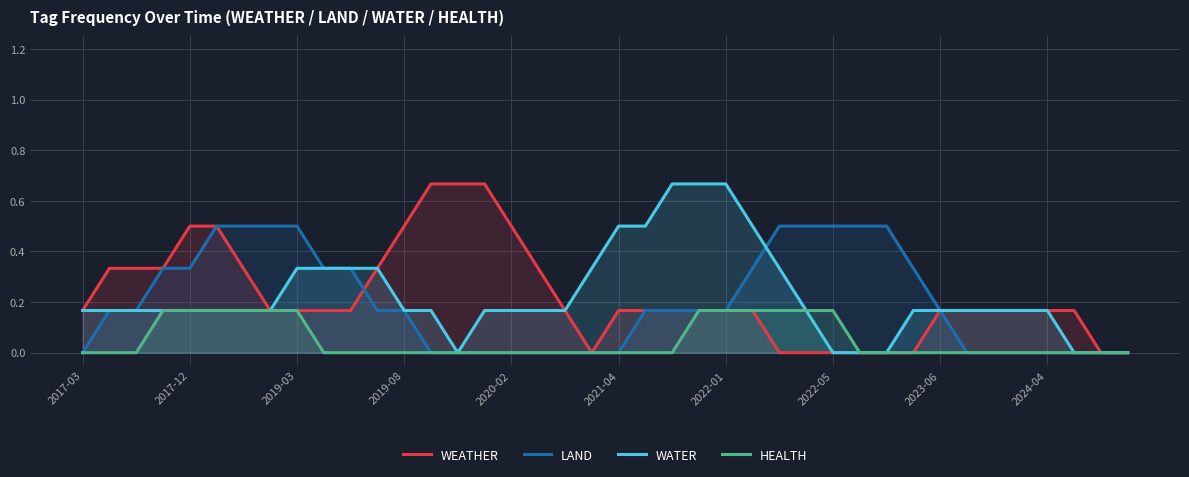

True or false: WATER has a value of 0.4 at 2022-05.

False